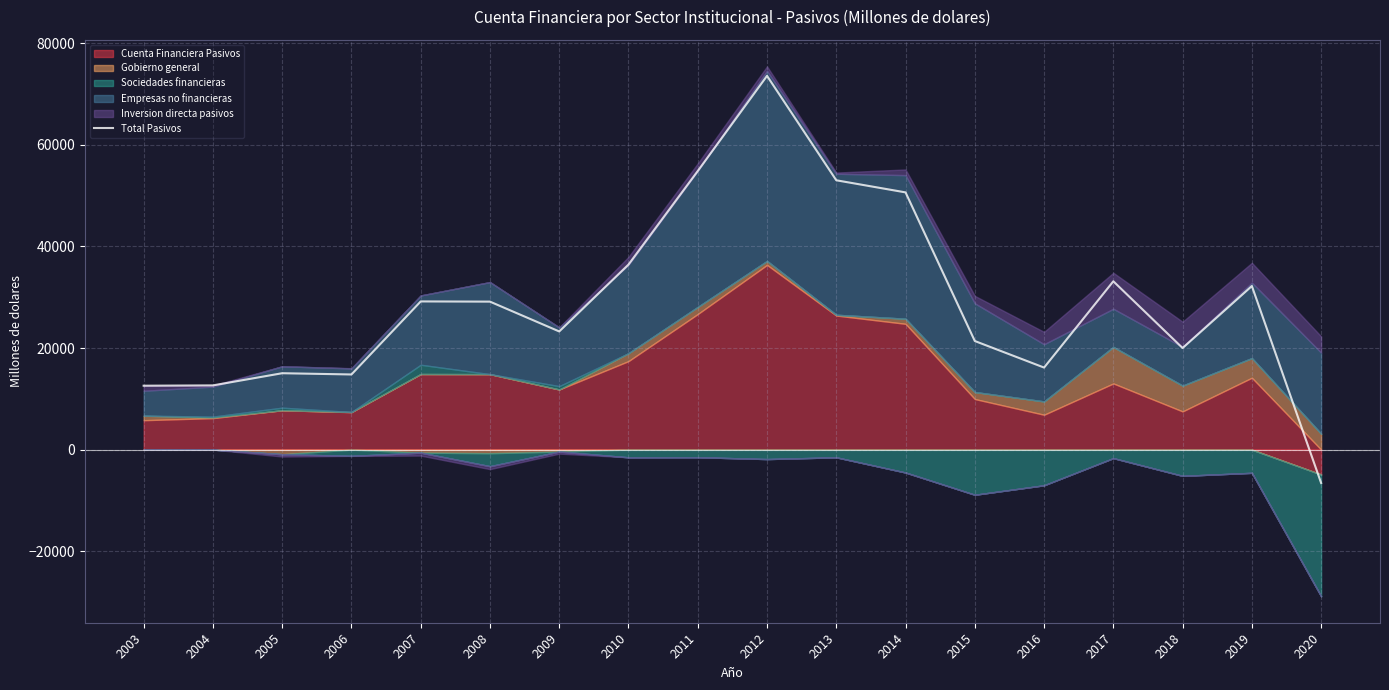

What is the change in value from 2005 to 2006?

-245.9